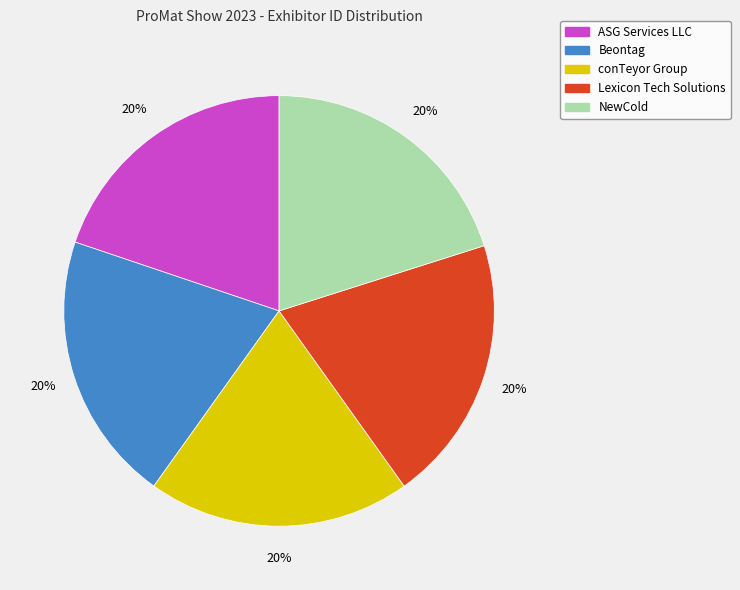

To the nearest percent, what is the average slice percentage?

20%